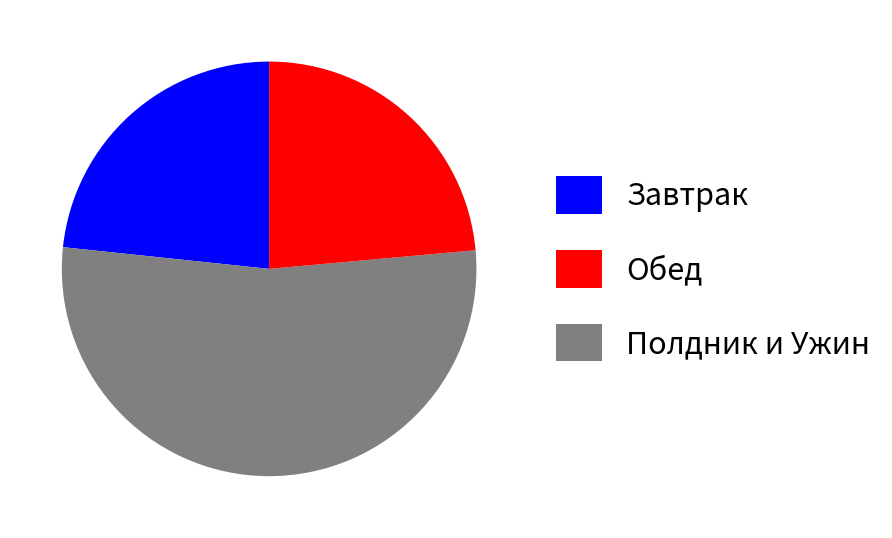

Which slice represents more than half of the pie?

Обед